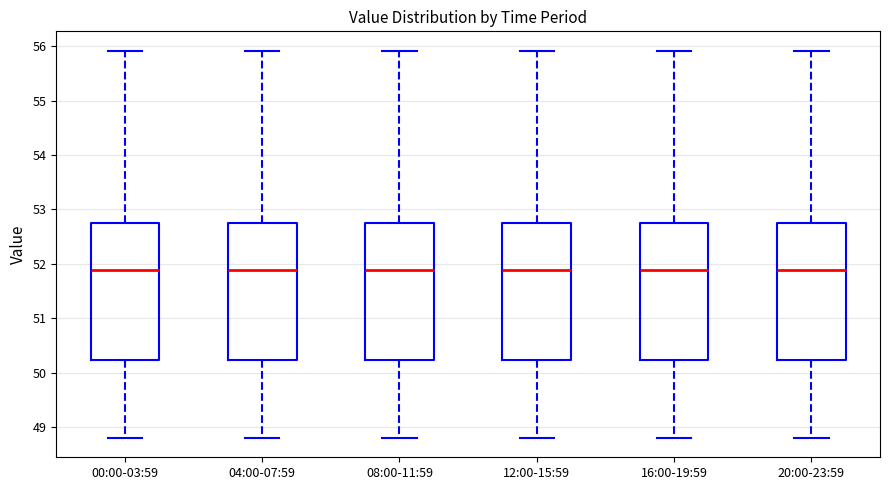

Where is the lower edge of the box for 12:00-15:59 on the y-axis? The values are not printed on the chart, so give them approximately, as read against the axis.

50.2